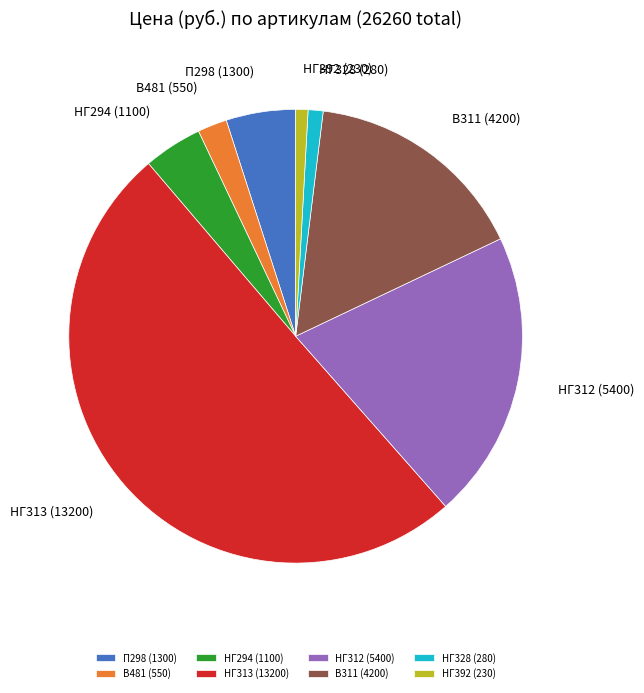

True or false: НГ392 (230) accounts for 11% of the total.

False